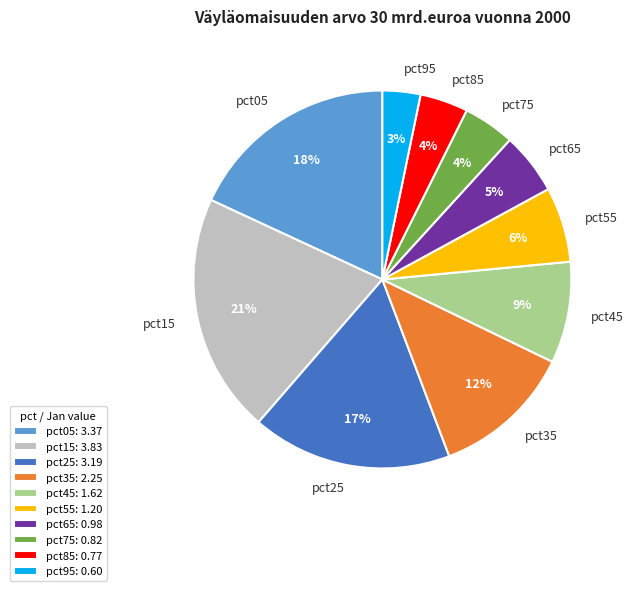

Which category has the smallest portion of the pie?

pct95